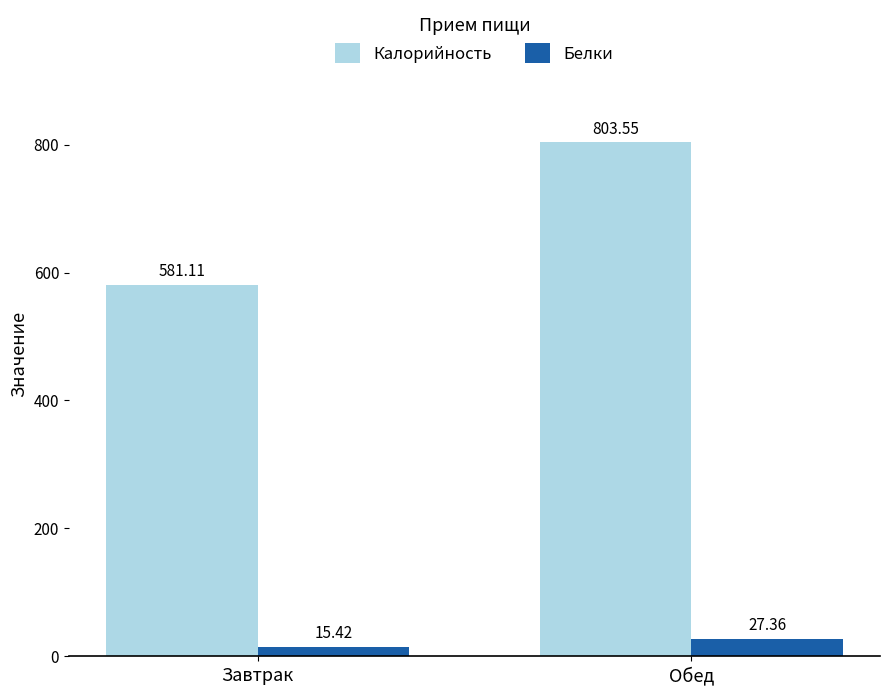

What is the difference between the maximum and minimum values in the Белки series?

11.9